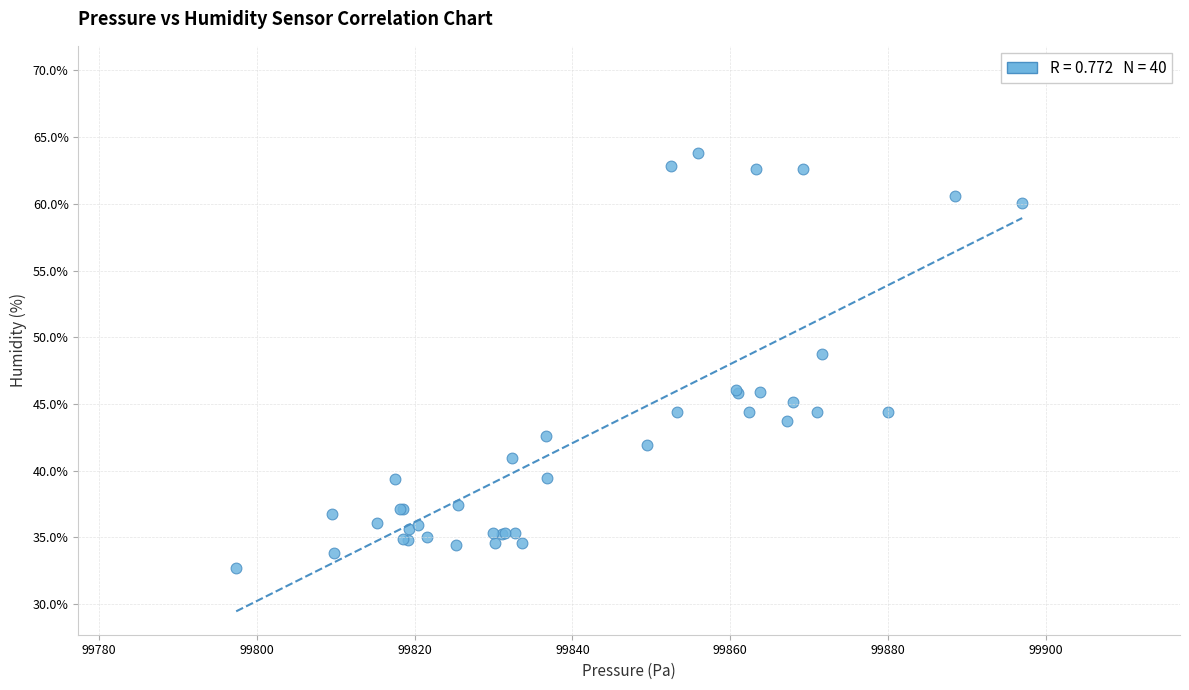

What Y value in the scatter plot is closest to 48?

48.7